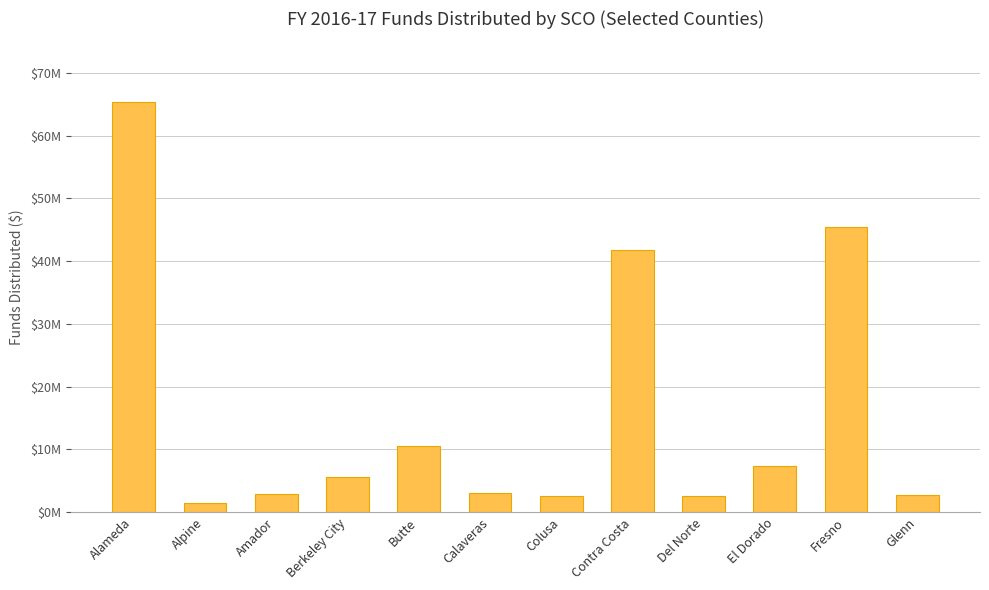

Does the chart contain any negative values?

No